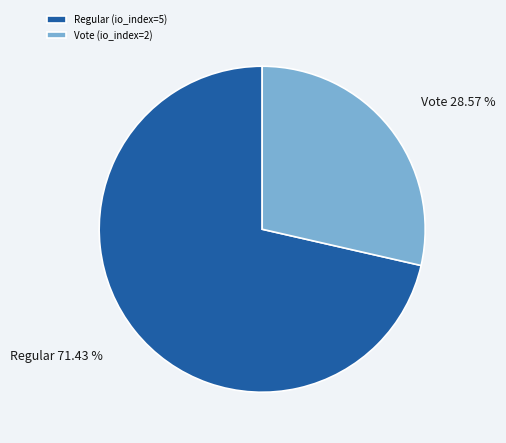

True or false: Vote (io_index=2) accounts for 29% of the total.

True